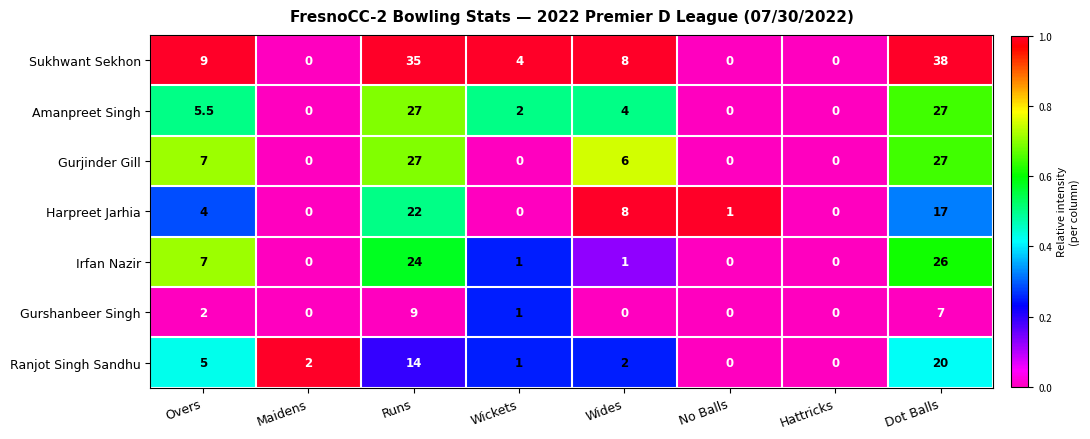

At which category is the sum across all series the highest?

Dot Balls